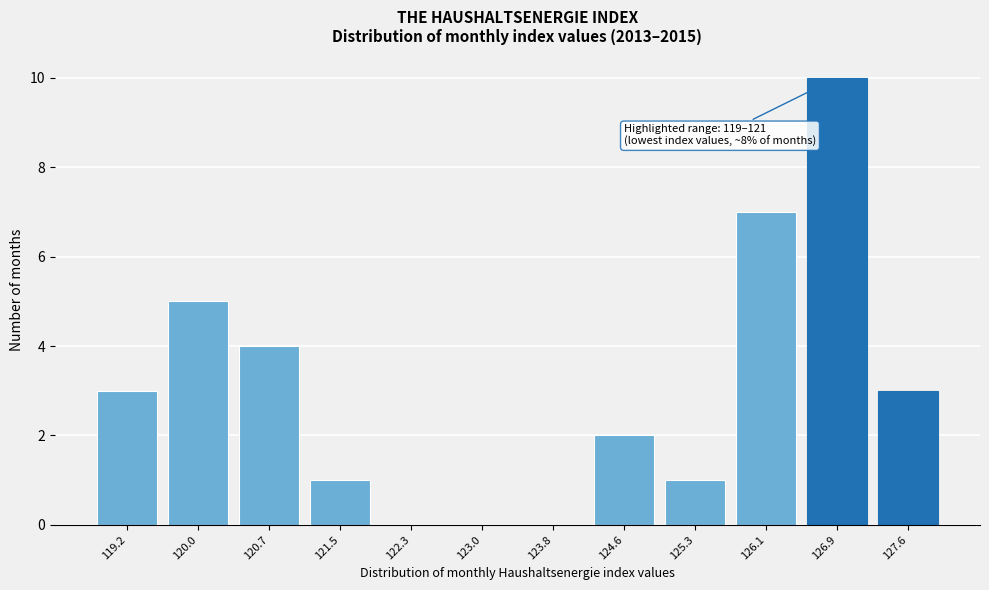

Reading left to right, list all the values displayed in this chart.

119.2=3	120.0=5	120.7=4	121.5=1	122.3=0	123.0=0	123.8=0	124.6=2	125.3=1	126.1=7	126.9=10	127.6=3